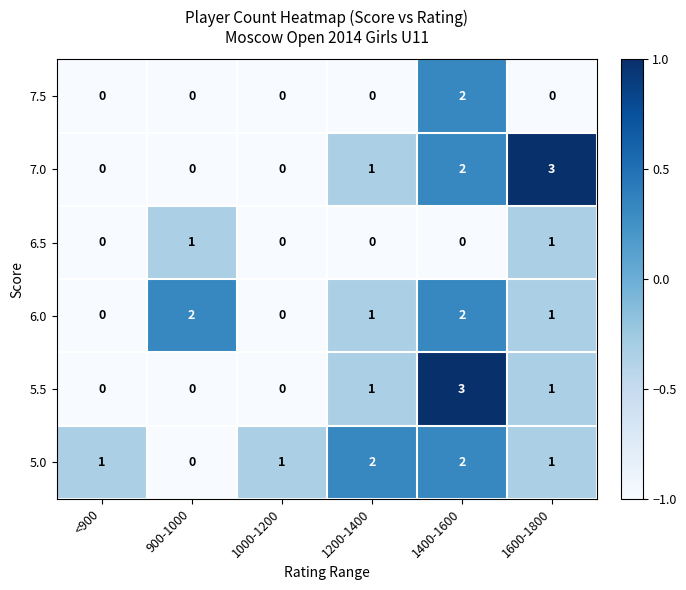

At which category is the sum across all series the highest?

1400-1600